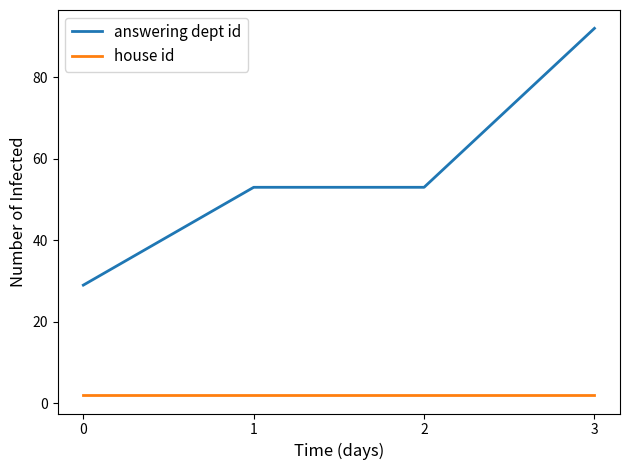

Rank the series at 1 from lowest to highest value.

house id, answering dept id